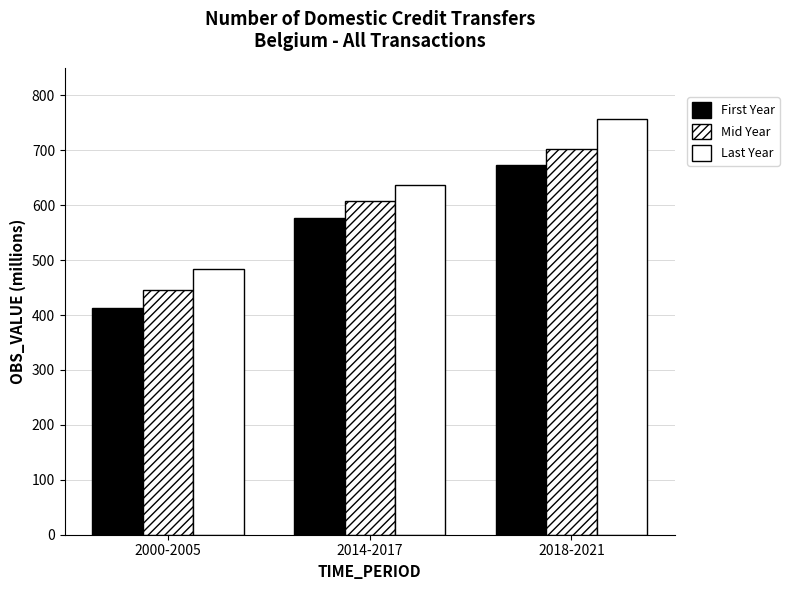

Which series has the largest range (max minus min)?

Last Year